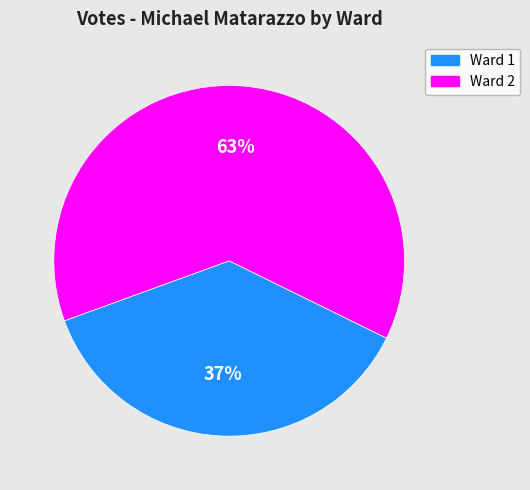

Is it true that Ward 2 is 63% of the pie?

True